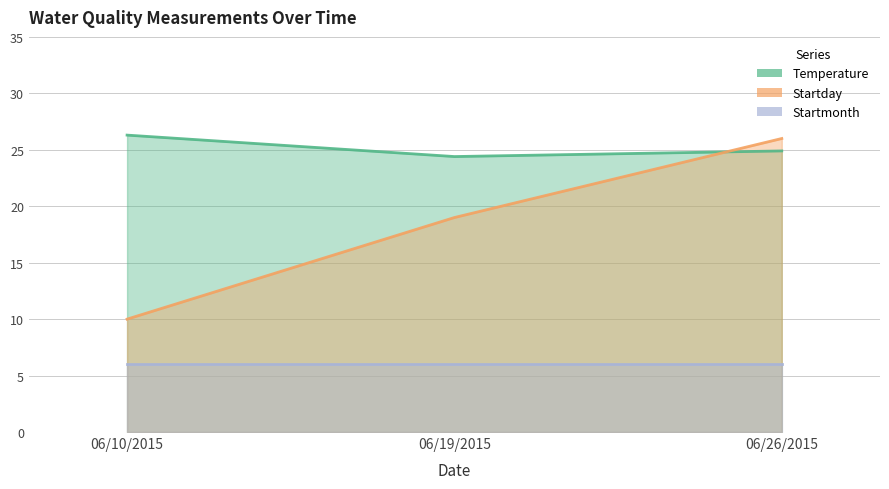

At how many categories does at least one series exceed 23?

3